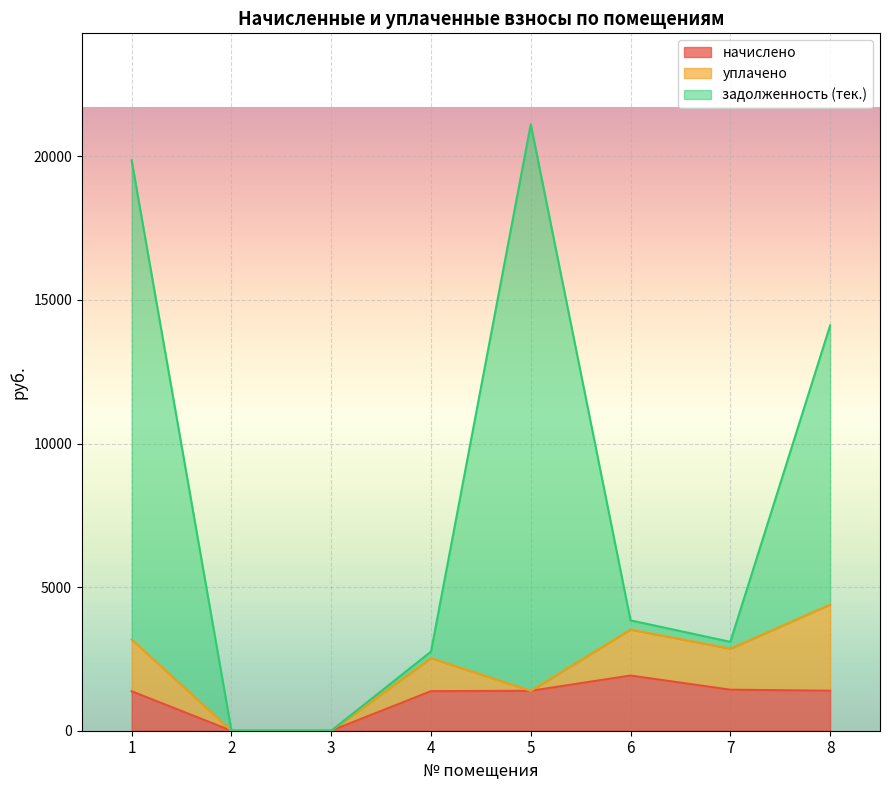

Where is задолженность (тек.) nearest to the value 10558?

8